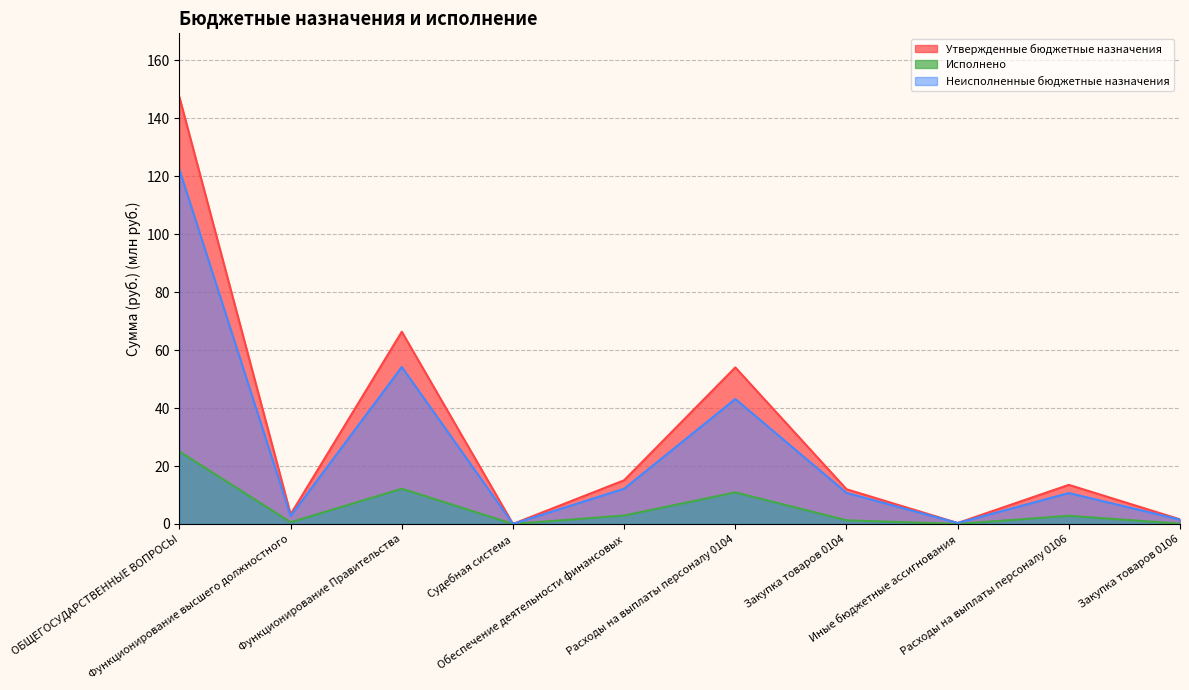

Which series has the largest range (max minus min)?

Утвержденные бюджетные назначения